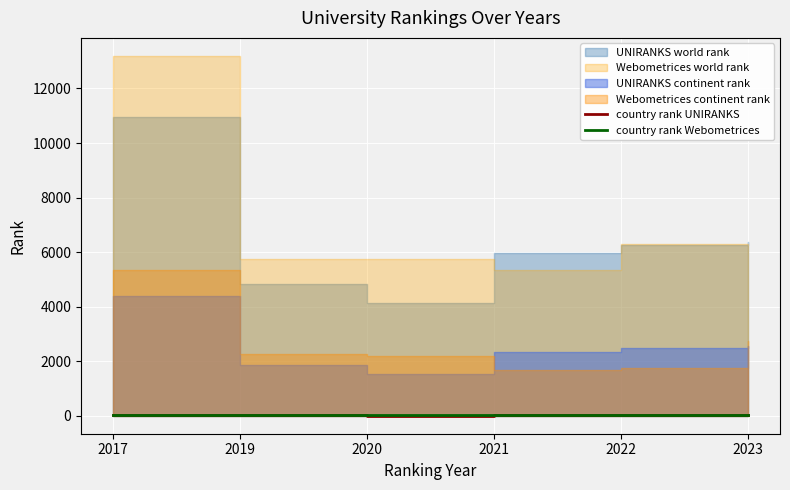

True or false: country rank Webometrices and country rank UNIRANKS cross at least once.

False